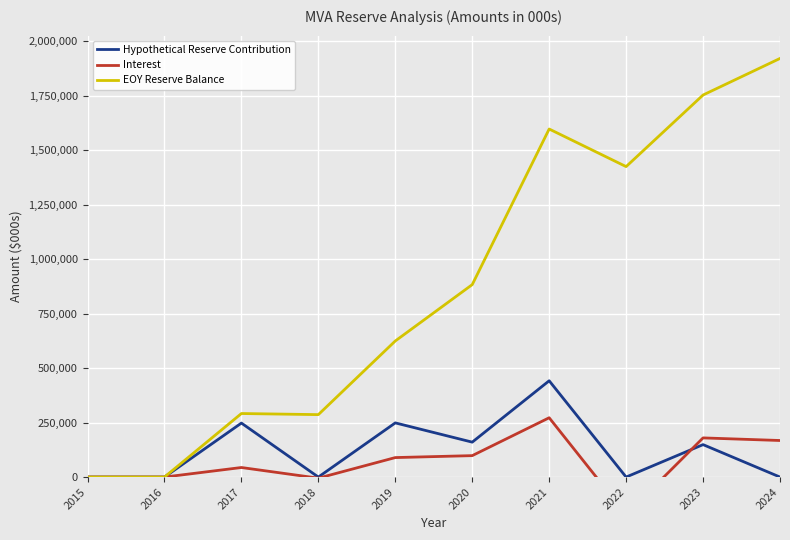

What is the highest value of the Hypothetical Reserve Contribution series?

441832.7